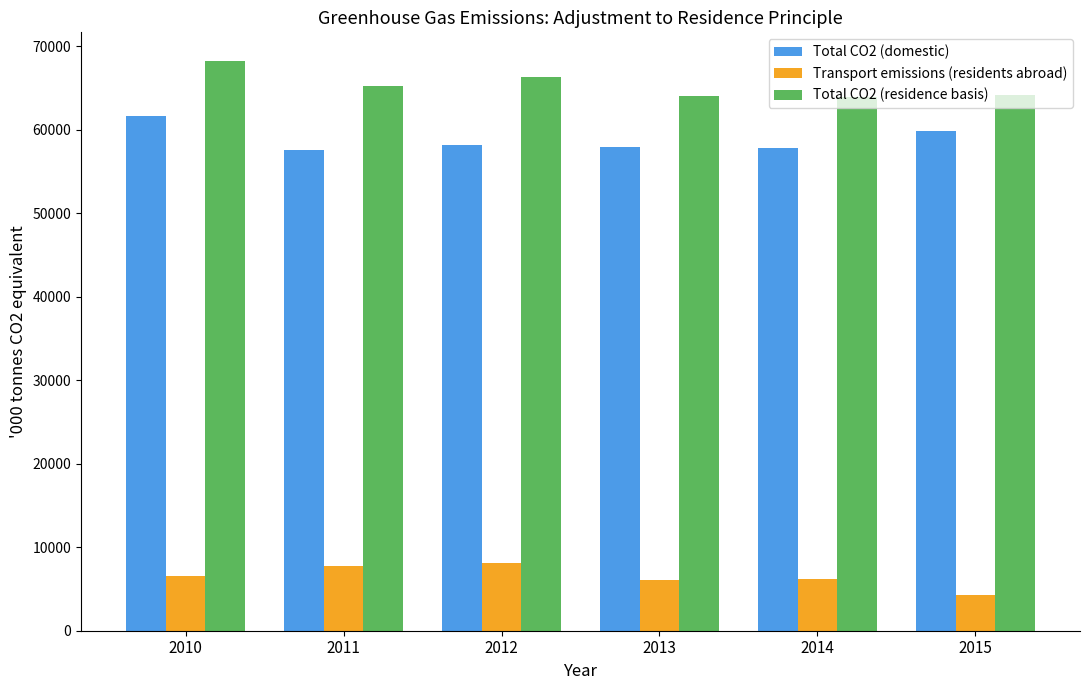

How many series are shown in this chart?

3